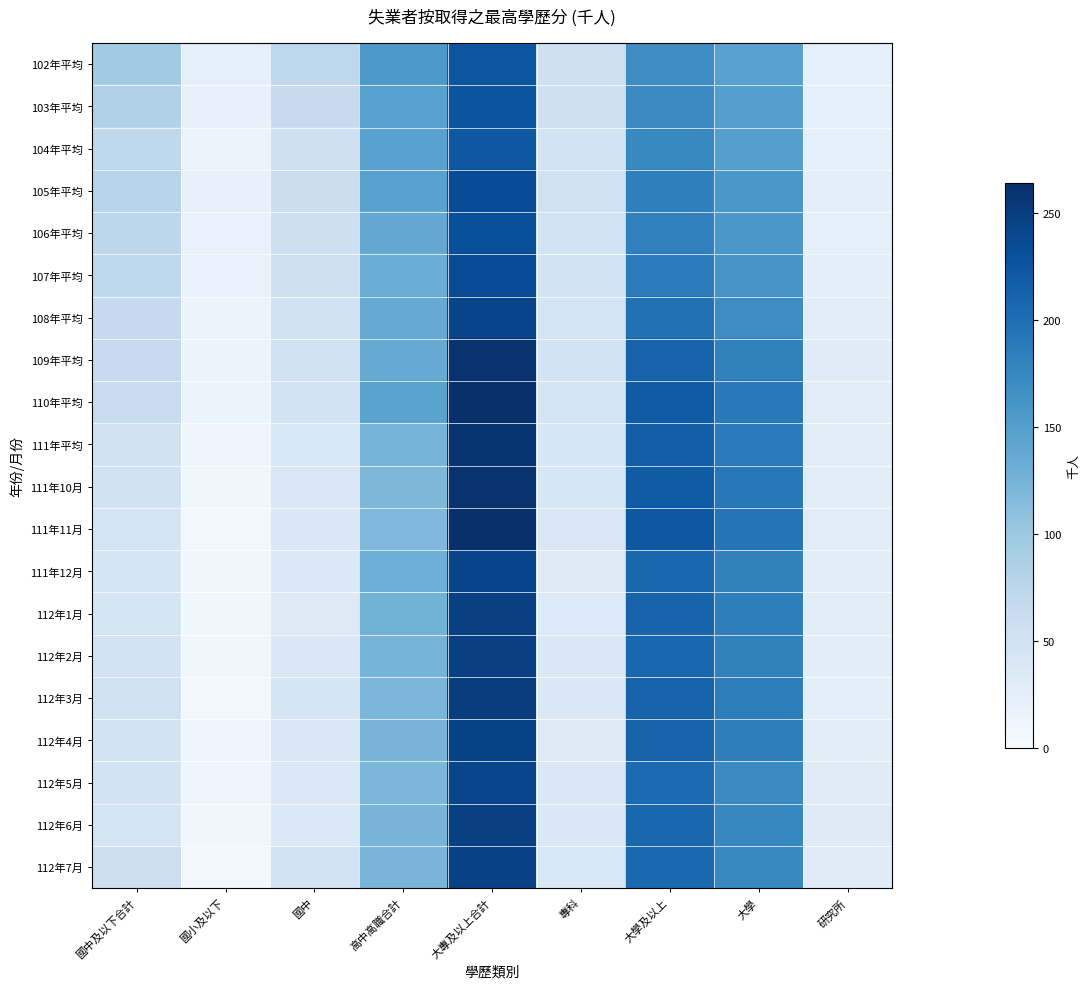

Reading left to right, list all the values displayed in this chart.

102年平均: 國中及以下合計=96	國小及以下=23	國中=73	高中高職合計=156	大專及以上合計=225	專科=55	大學及以上=170	大學=146	研究所=24
103年平均: 國中及以下合計=84	國小及以下=20	國中=64	高中高職合計=147	大專及以上合計=226	專科=54	大學及以上=172	大學=149	研究所=23
104年平均: 國中及以下合計=72	國小及以下=16	國中=55	高中高職合計=146	大專及以上合計=223	專科=49	大學及以上=174	大學=149	研究所=24
105年平均: 國中及以下合計=78	國小及以下=19	國中=59	高中高職合計=147	大專及以上合計=235	專科=52	大學及以上=183	大學=158	研究所=25
106年平均: 國中及以下合計=74	國小及以下=18	國中=56	高中高職合計=139	大專及以上合計=231	專科=49	大學及以上=182	大學=158	研究所=24
107年平均: 國中及以下合計=73	國小及以下=18	國中=55	高中高職合計=132	大專及以上合計=236	專科=49	大學及以上=186	大學=160	研究所=26
108年平均: 國中及以下合計=66	國小及以下=16	國中=50	高中高職合計=136	大專及以上合計=243	專科=46	大學及以上=197	大學=170	研究所=27
109年平均: 國中及以下合計=65	國小及以下=14	國中=50	高中高職合計=136	大專及以上合計=260	專科=48	大學及以上=212	大學=181	研究所=31
110年平均: 國中及以下合計=62	國小及以下=14	國中=48	高中高職合計=145	大專及以上合計=264	專科=46	大學及以上=219	大學=189	研究所=29
111年平均: 國中及以下合計=52	國小及以下=11	國中=41	高中高職合計=125	大專及以上合計=258	專科=42	大學及以上=216	大學=187	研究所=29
111年10月: 國中及以下合計=51	國小及以下=10	國中=40	高中高職合計=120	大專及以上合計=260	專科=42	大學及以上=219	大學=190	研究所=29
111年11月: 國中及以下合計=46	國小及以下=8	國中=38	高中高職合計=119	大專及以上合計=263	專科=40	大學及以上=223	大學=194	研究所=29
111年12月: 國中及以下合計=45	國小及以下=9	國中=37	高中高職合計=130	大專及以上合計=243	專科=34	大學及以上=208	大學=181	研究所=27
112年1月: 國中及以下合計=44	國小及以下=10	國中=34	高中高職合計=126	大專及以上合計=247	專科=36	大學及以上=211	大學=184	研究所=27
112年2月: 國中及以下合計=48	國小及以下=10	國中=39	高中高職合計=125	大專及以上合計=247	專科=39	大學及以上=208	大學=181	研究所=27
112年3月: 國中及以下合計=52	國小及以下=8	國中=44	高中高職合計=122	大專及以上合計=250	專科=38	大學及以上=212	大學=185	研究所=26
112年4月: 國中及以下合計=49	國小及以下=11	國中=38	高中高職合計=124	大專及以上合計=245	專科=33	大學及以上=211	大學=184	研究所=27
112年5月: 國中及以下合計=49	國小及以下=12	國中=37	高中高職合計=121	大專及以上合計=242	專科=38	大學及以上=204	大學=173	研究所=31
112年6月: 國中及以下合計=46	國小及以下=9	國中=37	高中高職合計=124	大專及以上合計=247	專科=38	大學及以上=208	大學=176	研究所=32
112年7月: 國中及以下合計=56	國小及以下=8	國中=48	高中高職合計=123	大專及以上合計=246	專科=41	大學及以上=206	大學=174	研究所=31